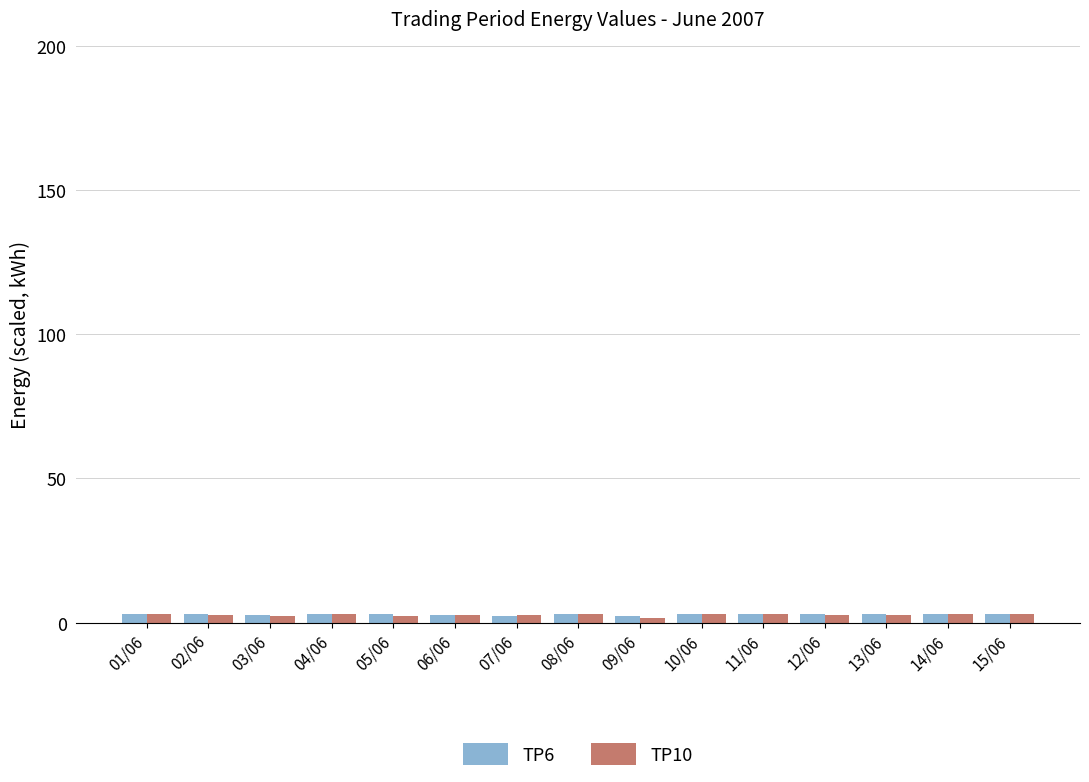

What is the sum of all TP10 values?

40.8